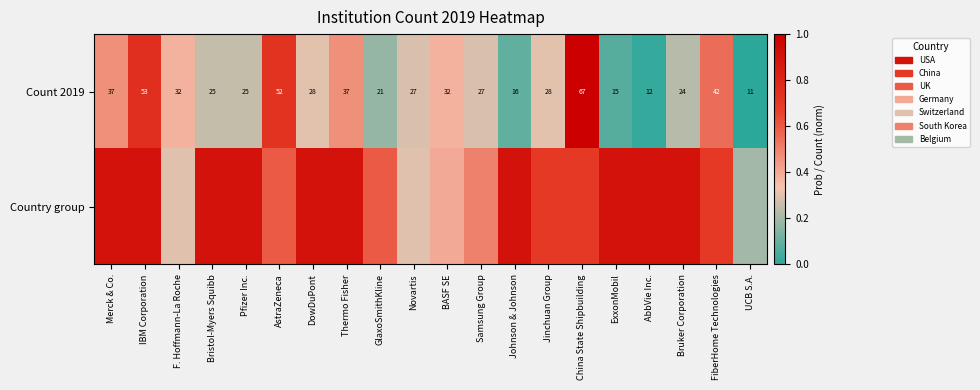

How many distinct data groups are displayed?

2